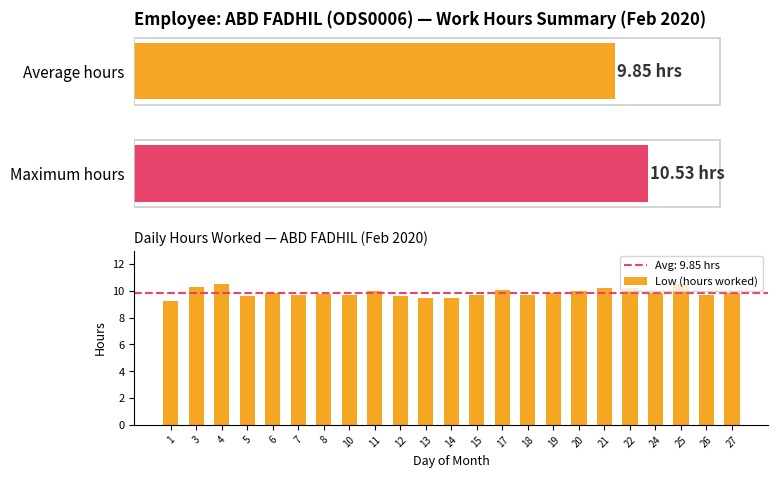

What is the average value?

9.8